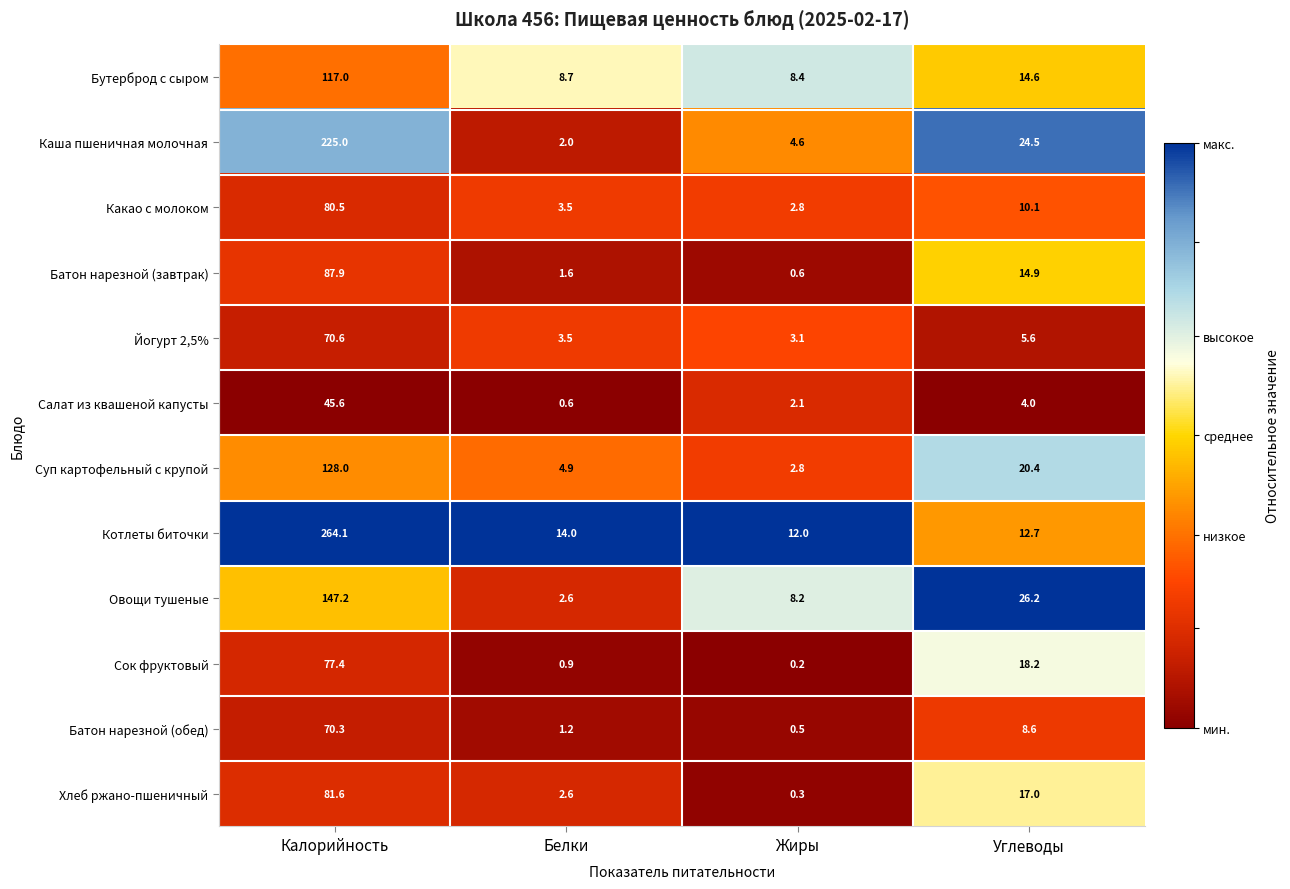

At Углеводы, list the series in order from largest to smallest.

Овощи тушеные, Каша пшеничная молочная, Суп картофельный с крупой, Сок фруктовый, Хлеб ржано-пшеничный, Батон нарезной (завтрак), Бутерброд с сыром, Котлеты биточки, Какао с молоком, Батон нарезной (обед), Йогурт 2,5%, Салат из квашеной капусты